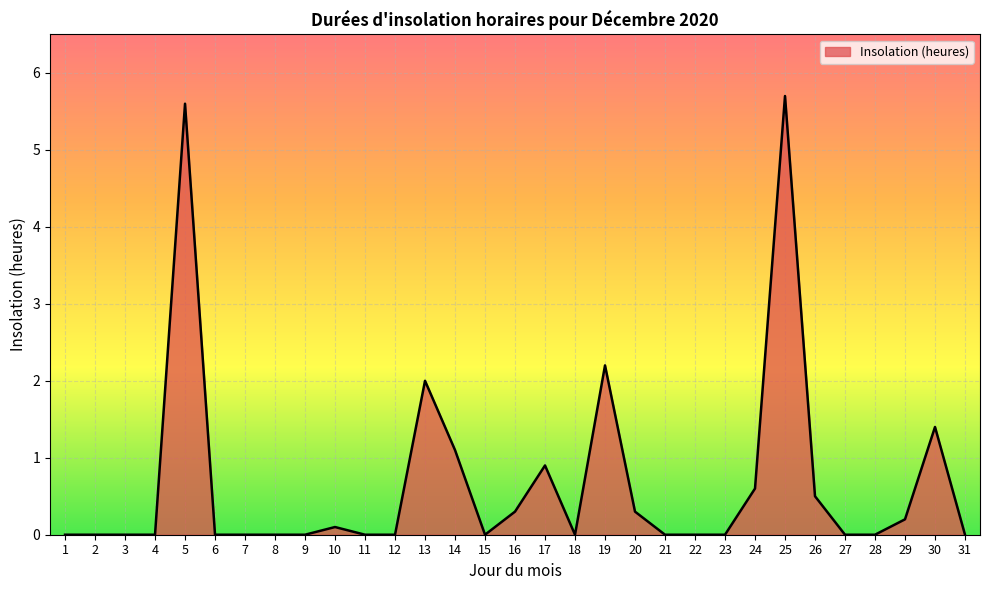

Where is the data nearest to the value 2?

13